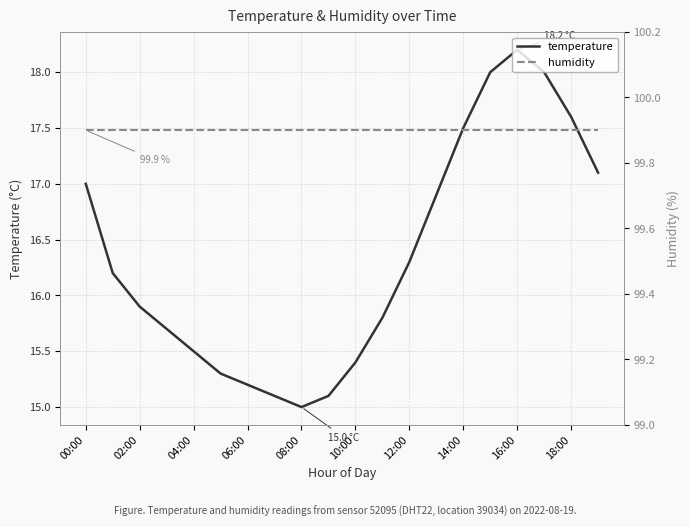

What is the total value across all series at 17?

117.9